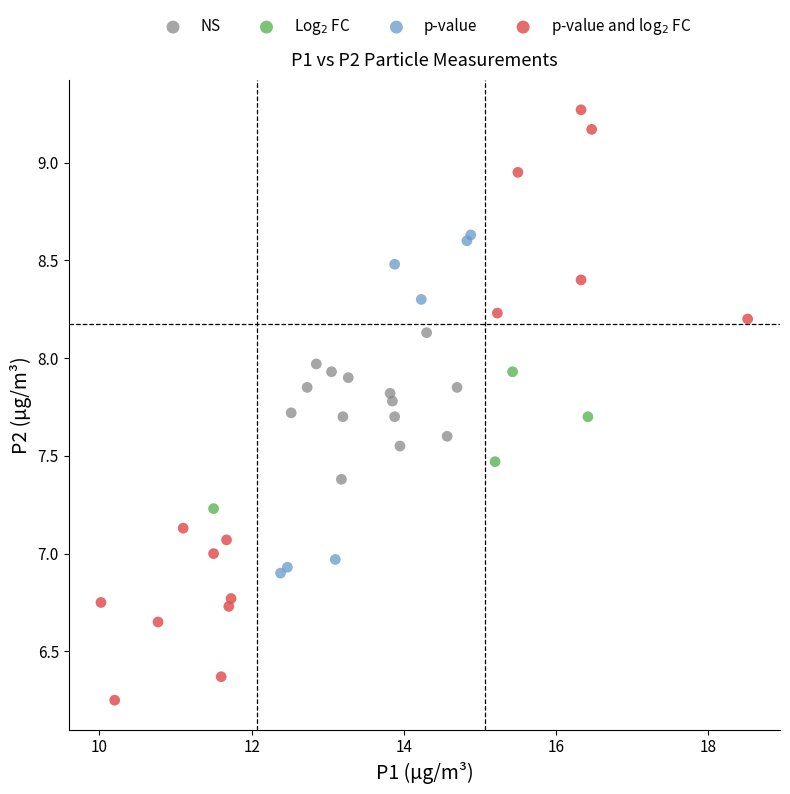

Which series has the widest spread of Y values?

p-value and log$_2$ FC